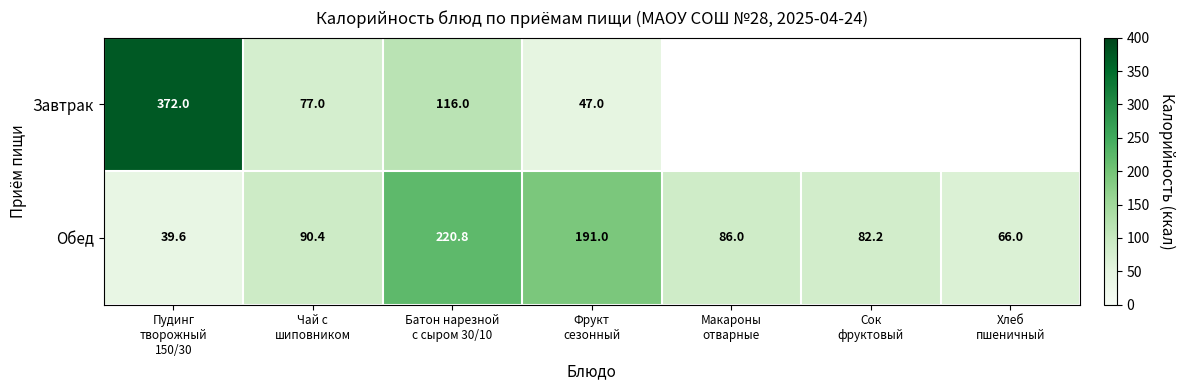

What is the minimum value for Обед?

39.6